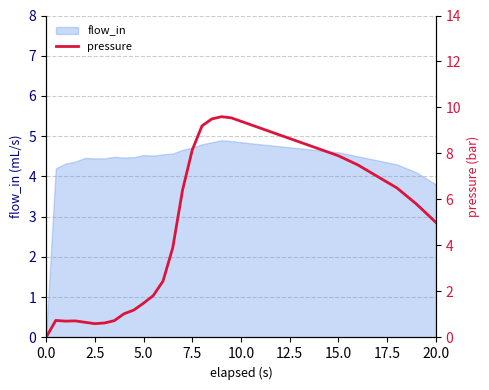

At which label is flow_in closest to 2?

20.0